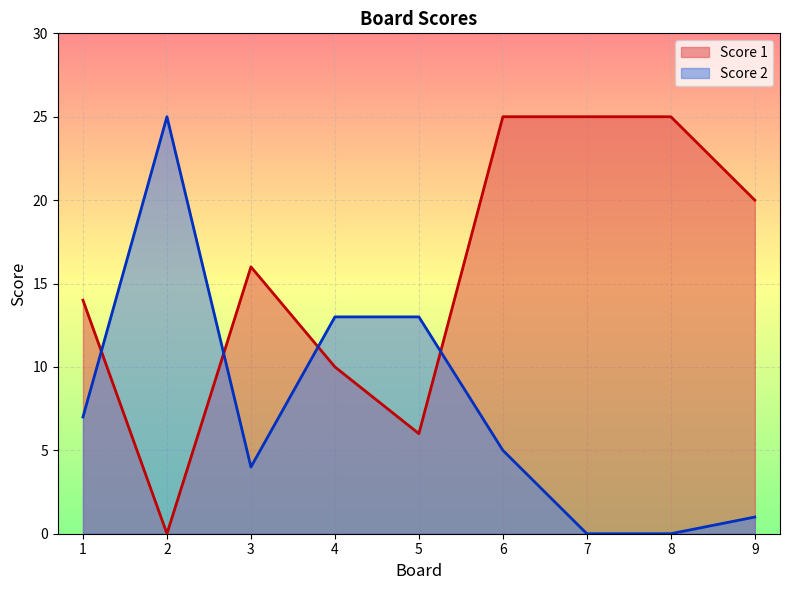

Is it true that Score 2 equals 0 at 8?

True